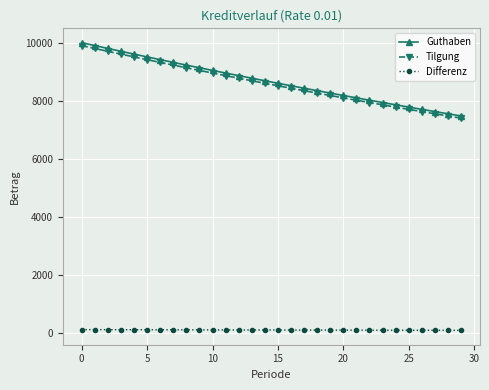

Which series has the largest range (max minus min)?

Guthaben